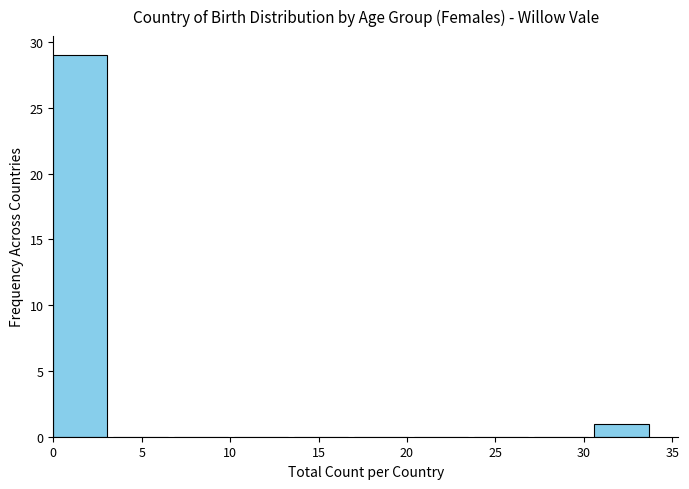

What is the height of the bar covering 30.6 to 34.0 on the x-axis? Neither the bar edges nor the heights are printed on the chart, so give them approximately, as read against the axes.

1